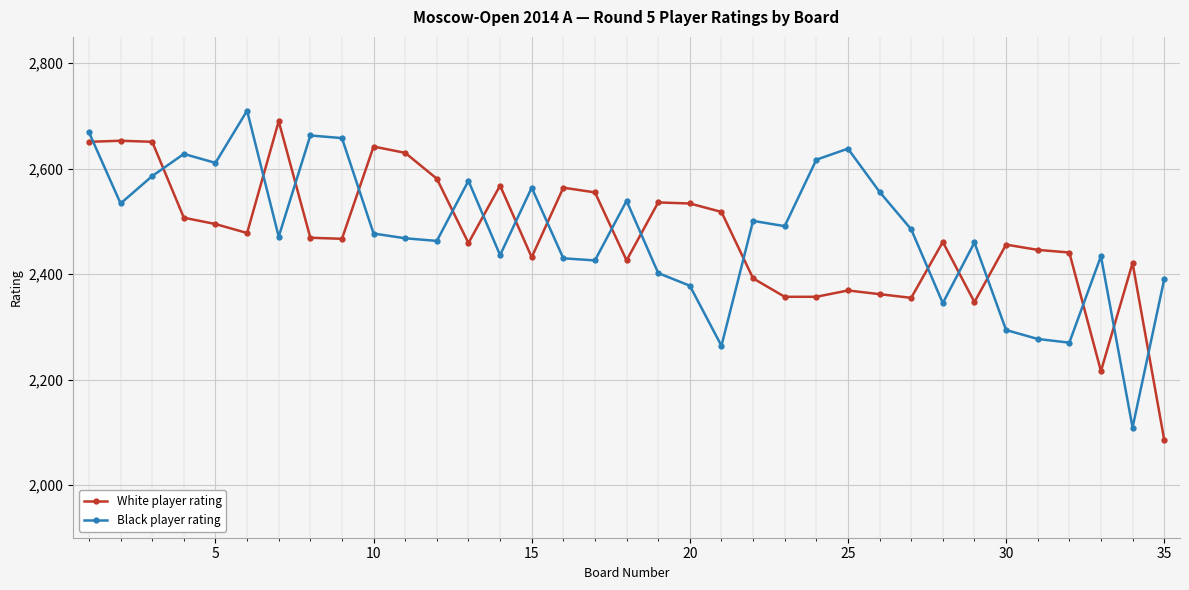

What is the lowest value of the Black player rating series?

2109